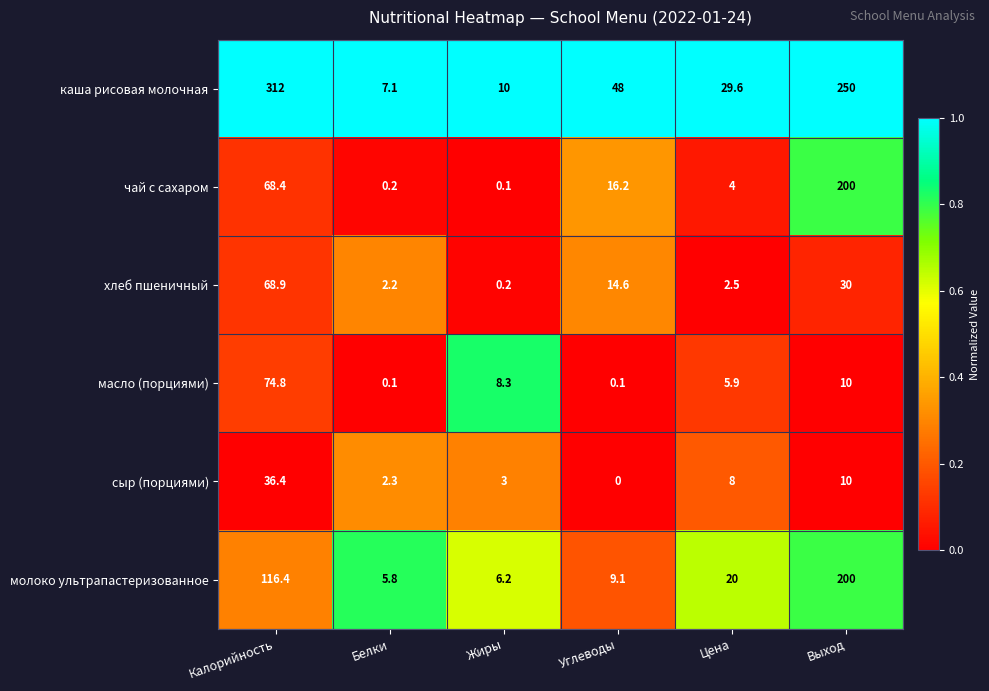

What is the difference between the хлеб пшеничный values at Жиры and Калорийность?

68.7